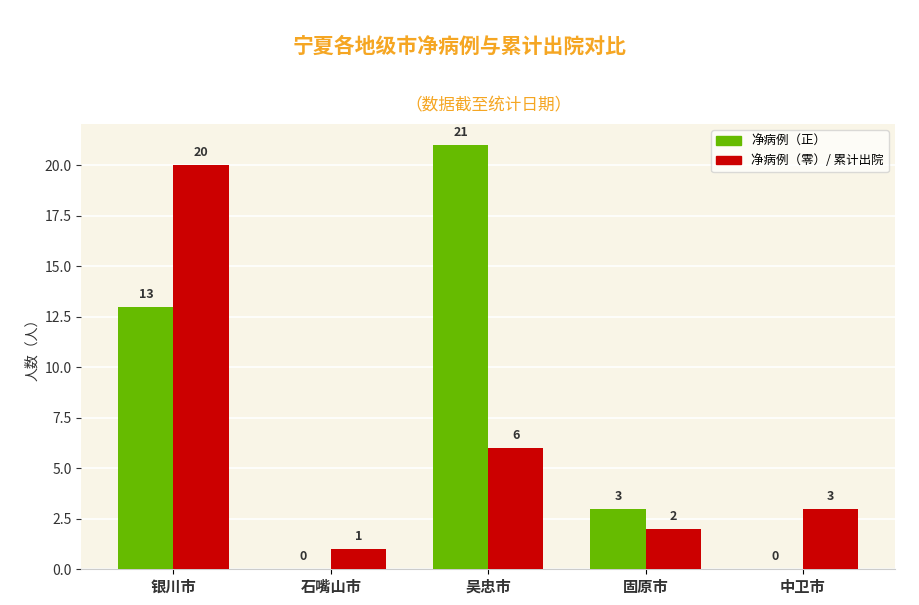

Are the bars grouped side by side (vs. stacked)?

Yes